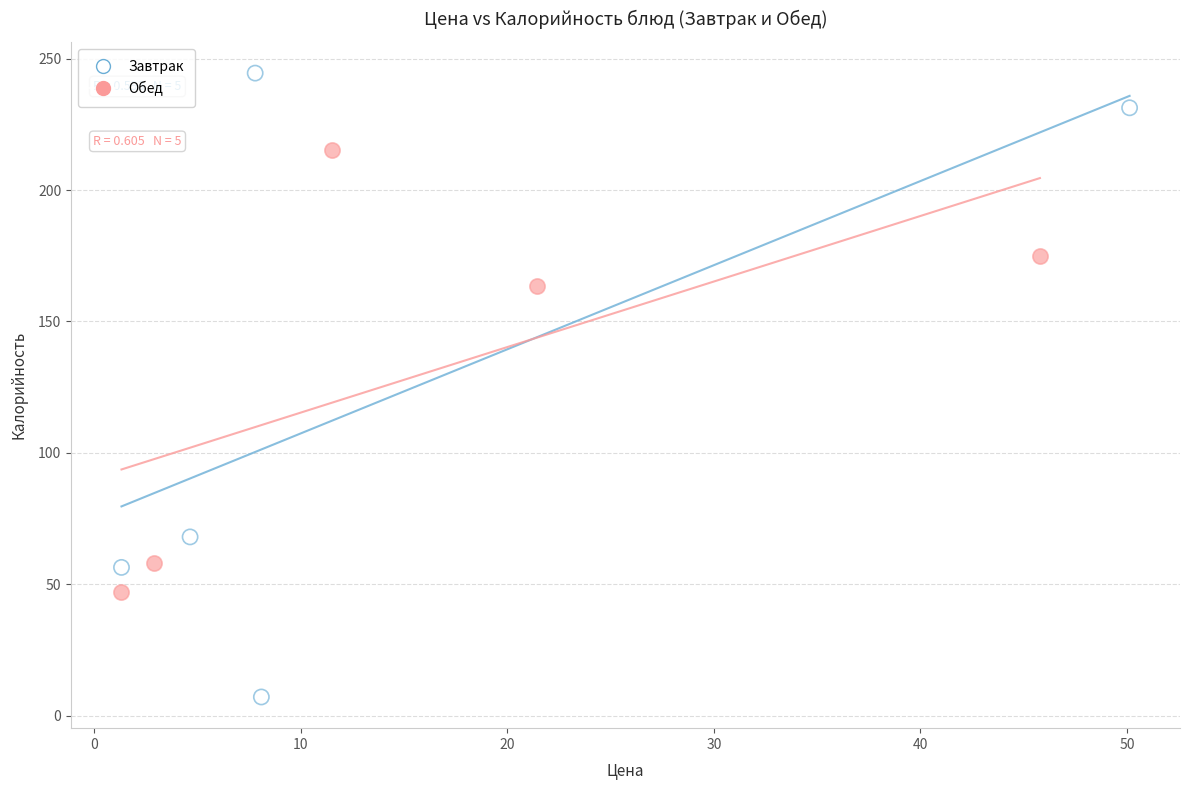

Which series has the largest Y range (max minus min)?

Завтрак